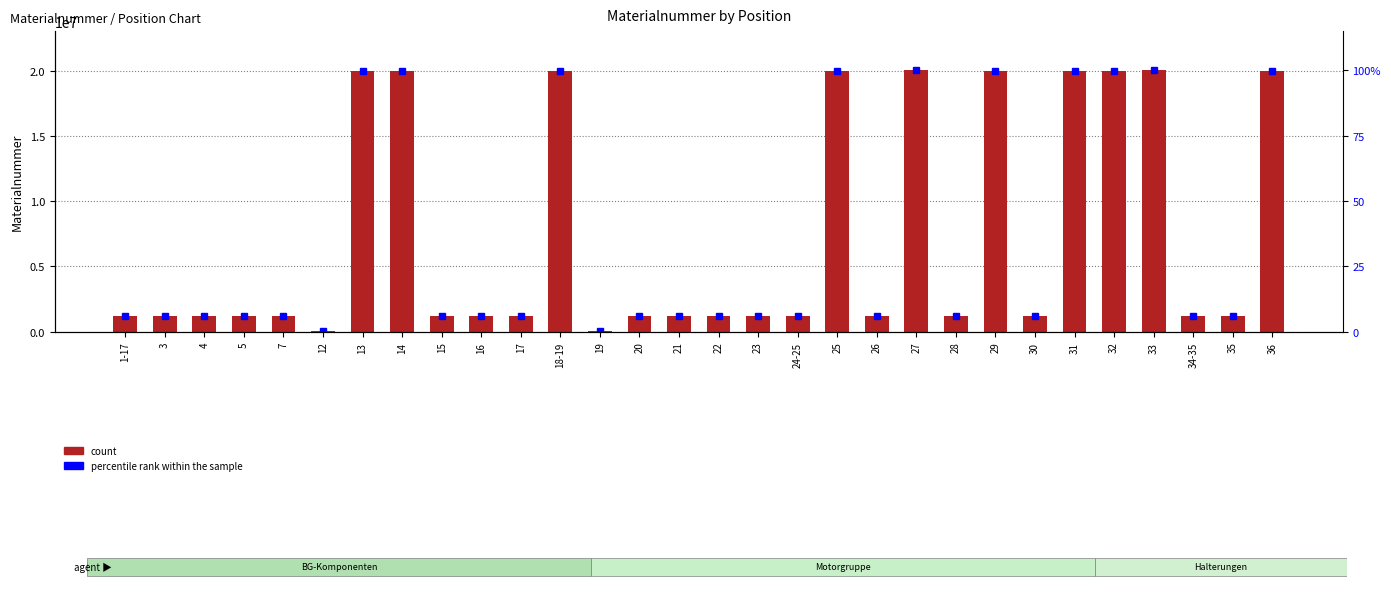

What is the label of the 5th bar from the left?

7